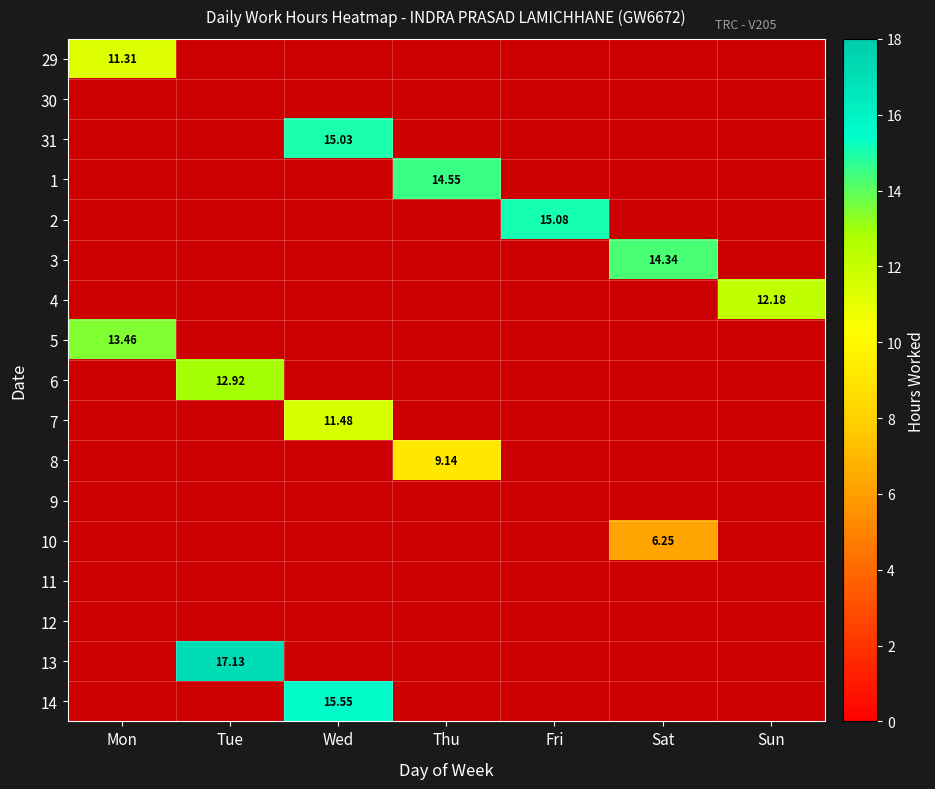

Which category has the highest value in the 3 series?

Mon